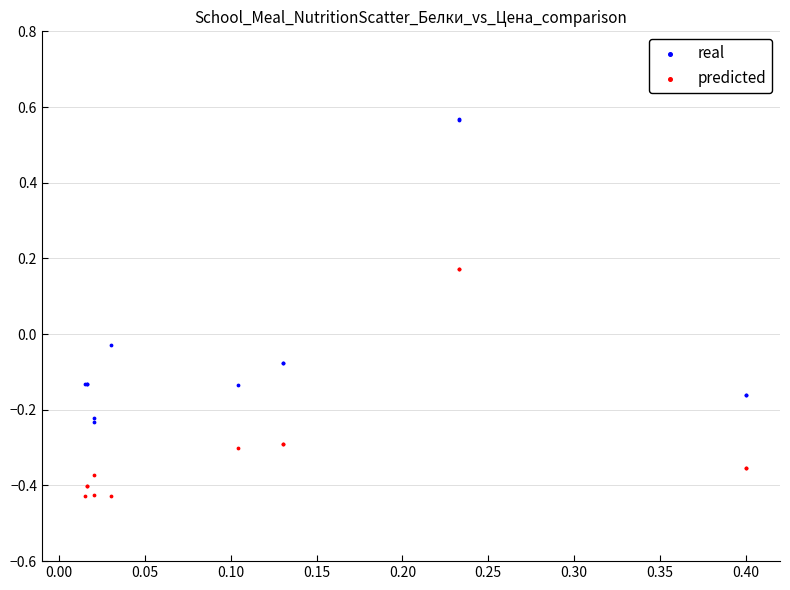

Which series contains the lowest Y value?

predicted